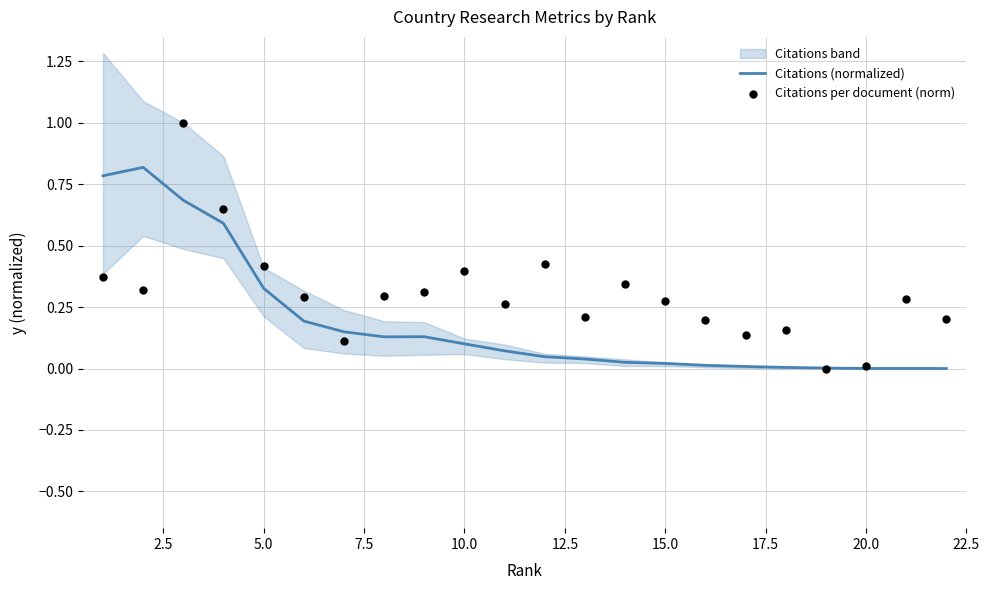

What are all the series names shown in the legend?

Citations (normalized), Citations per document (norm)